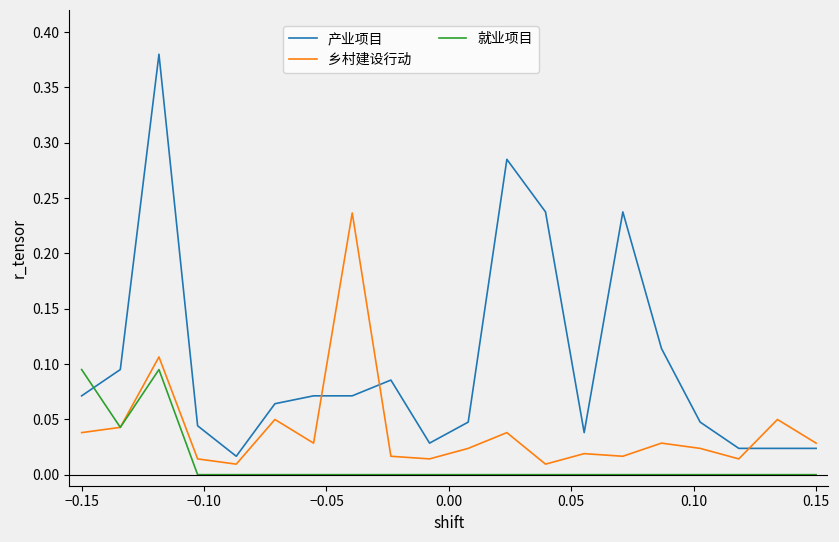

Which series has the largest range (max minus min)?

产业项目